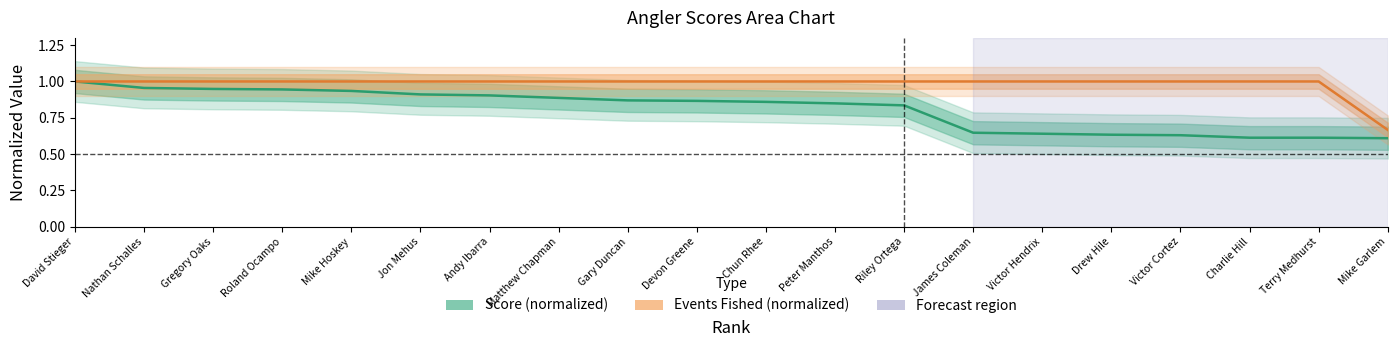

Which has a higher value, Matthew Chapman or Peter Manthos?

Matthew Chapman